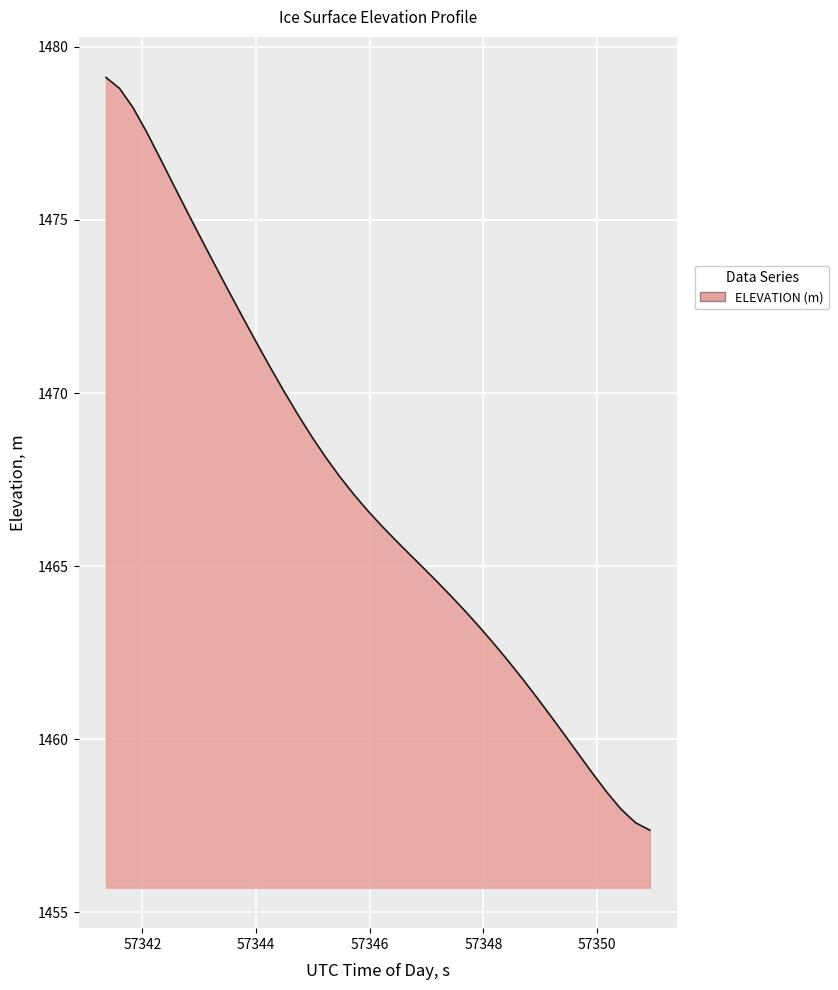

What is the minimum value shown in the chart?

1457.4